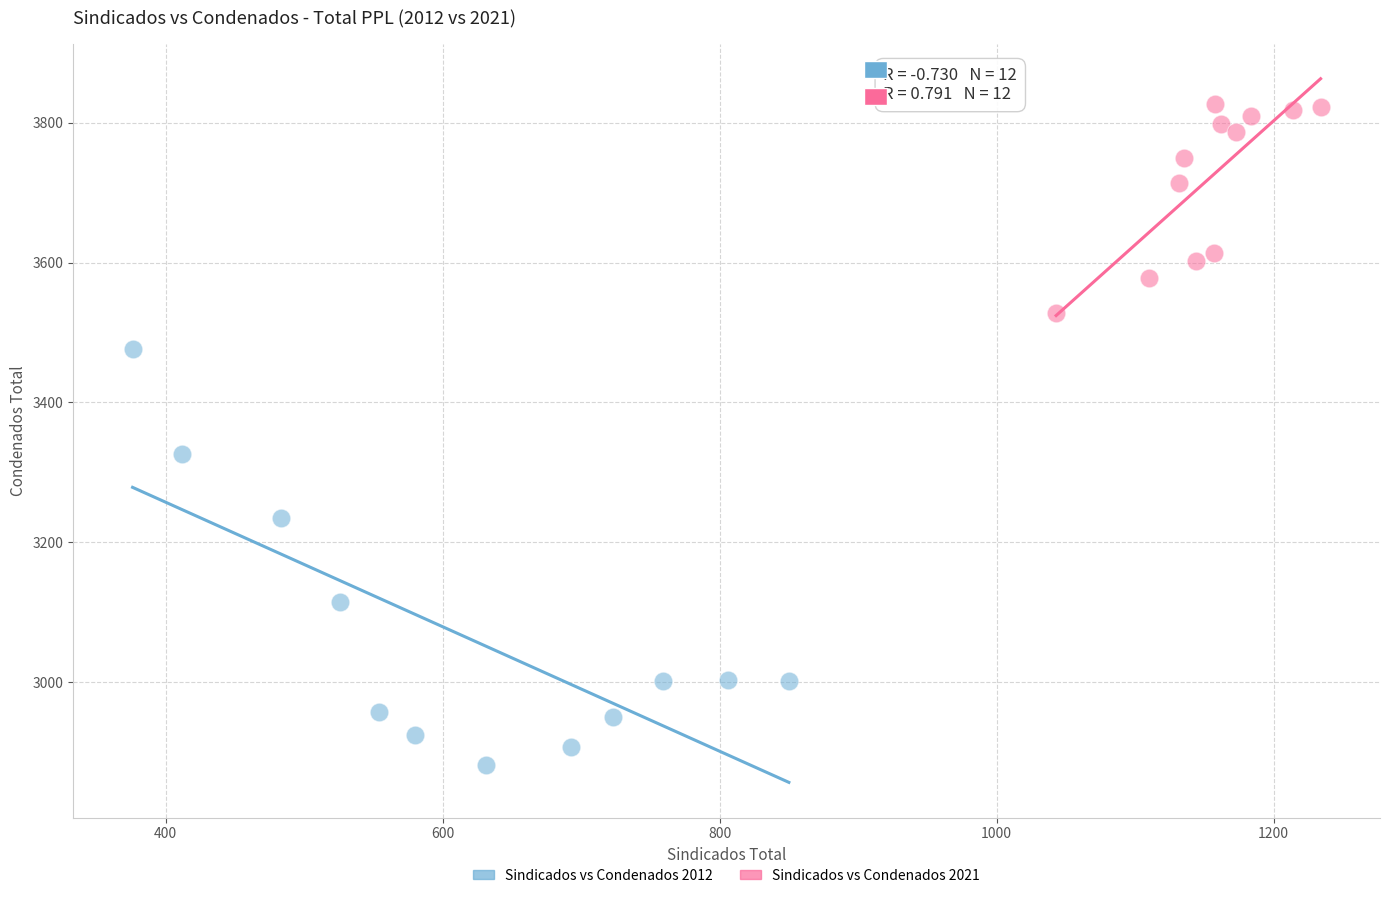

Which series has the widest spread of Y values?

Sindicados vs Condenados 2012